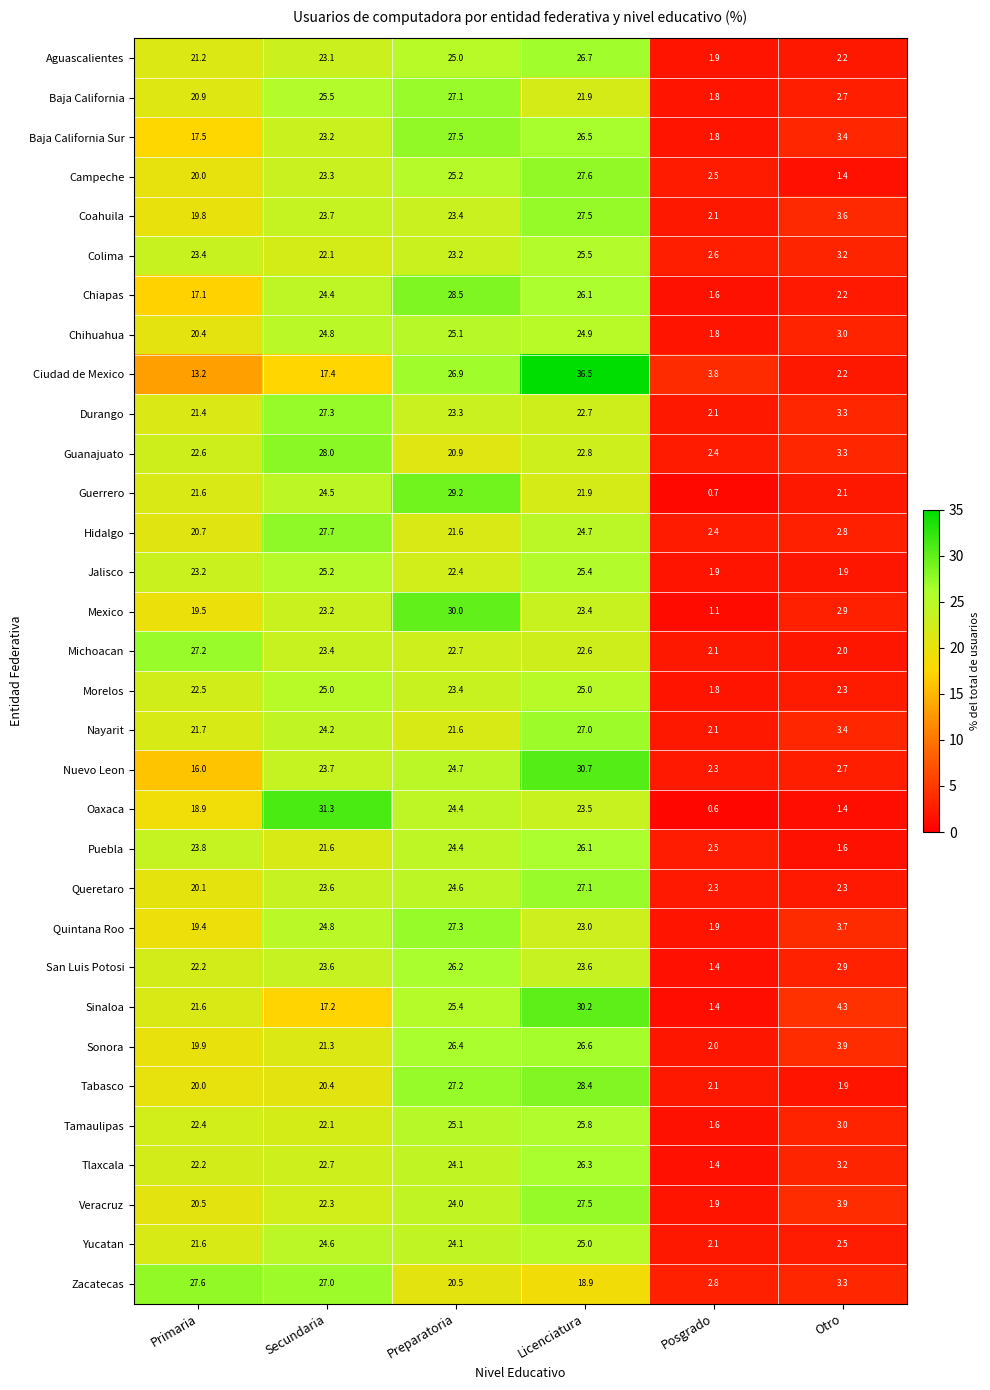

What is the difference between the highest and lowest values at Secundaria?

14.1